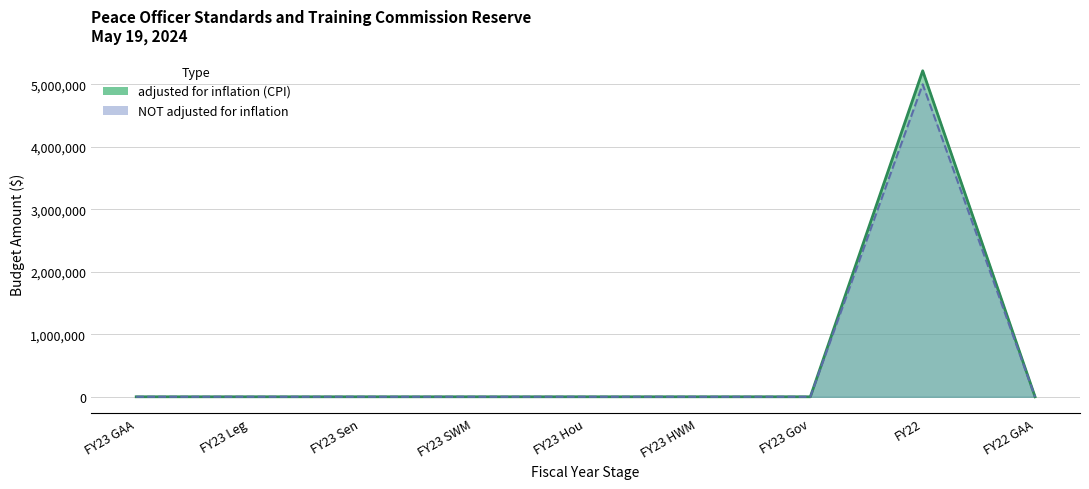

The value of adjusted for inflation (CPI) at FY23 SWM is 2949126. True or false?

False